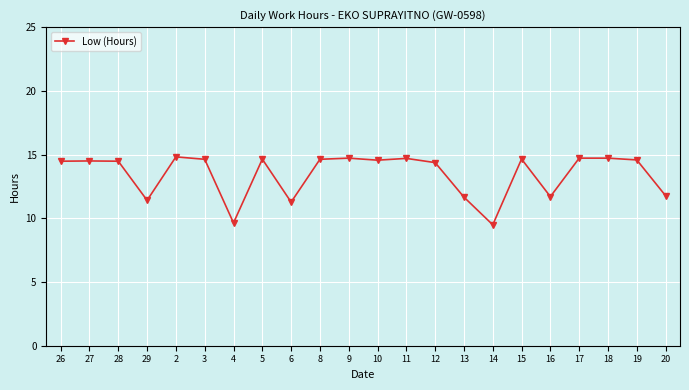

Read the value at 19.

14.6